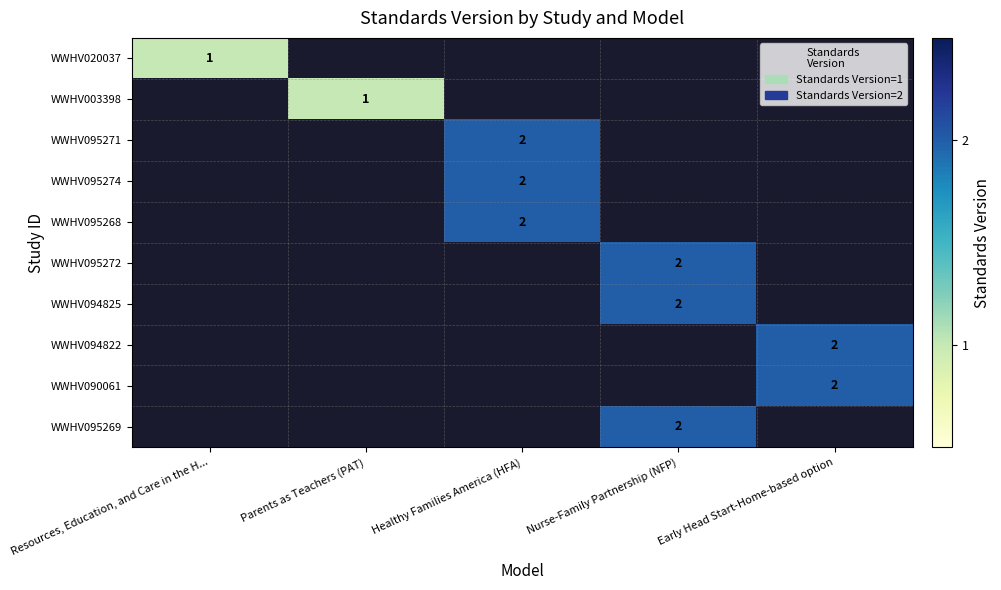

Is it true that WWHV003398 equals 1 at Parents as Teachers (PAT)?

True